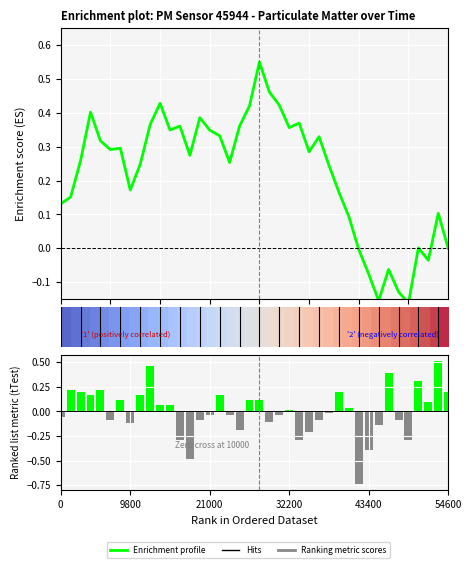

What is the value of the Ranking metric scores bar at the 36th from the left?

-0.1